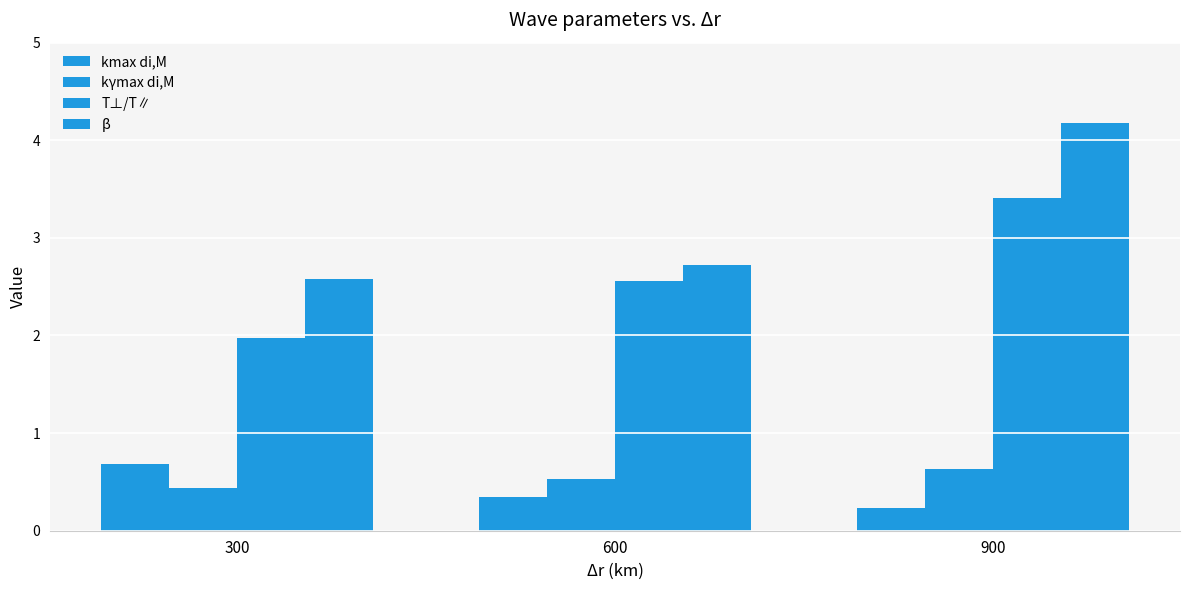

Reading left to right, extract all data points from this chart.

kmax di,M: 300=0.7	600=0.3	900=0.2
kγmax di,M: 300=0.4	600=0.5	900=0.6
T⊥/T∥: 300=2.0	600=2.6	900=3.4
β: 300=2.6	600=2.7	900=4.2